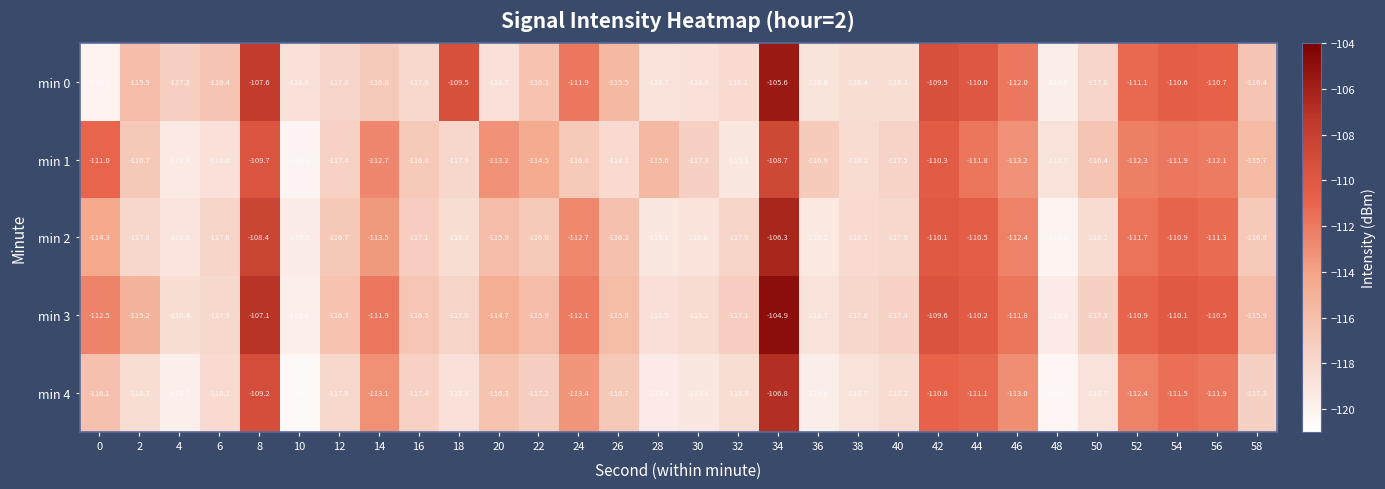

At which label is min 2 closest to -113?

24